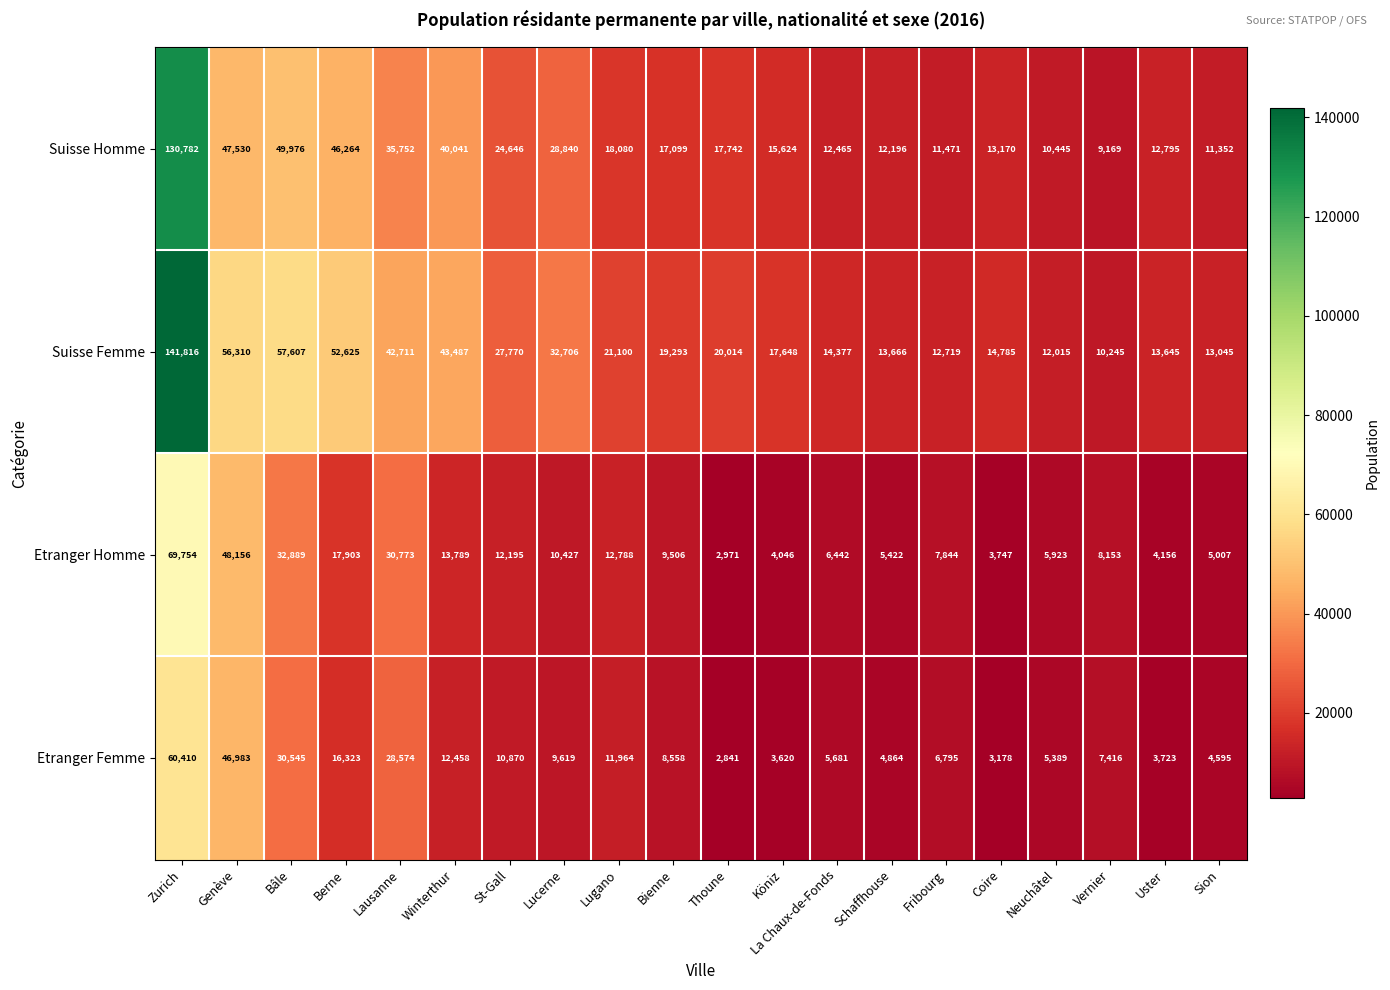

The Etranger Femme series shows 2310 at Uster. True or false?

False